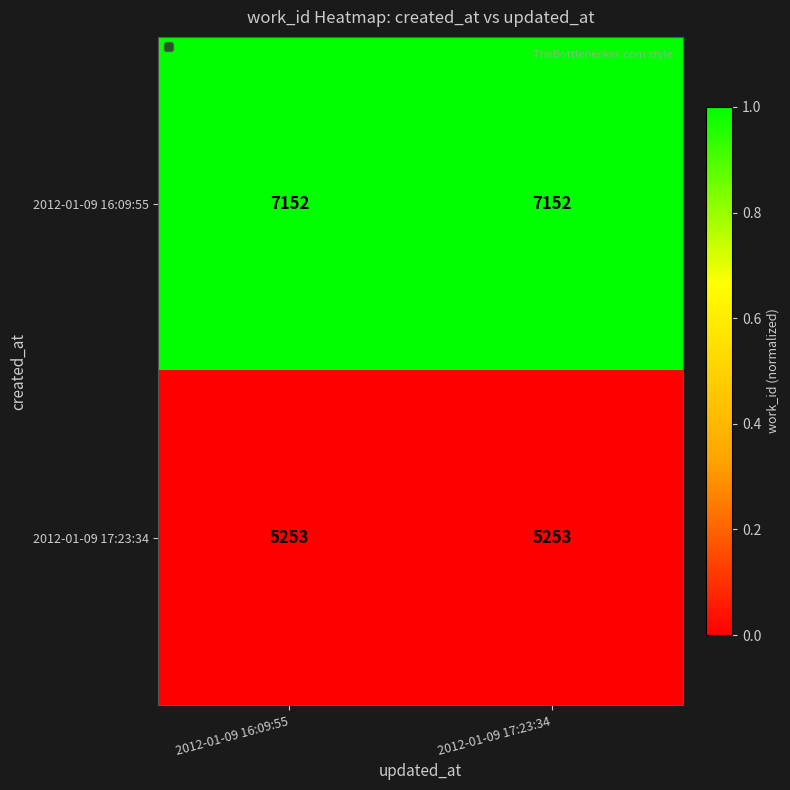

Reading left to right, extract all data points from this chart.

2012-01-09 16:09:55: 7152	7152
2012-01-09 17:23:34: 5253	5253